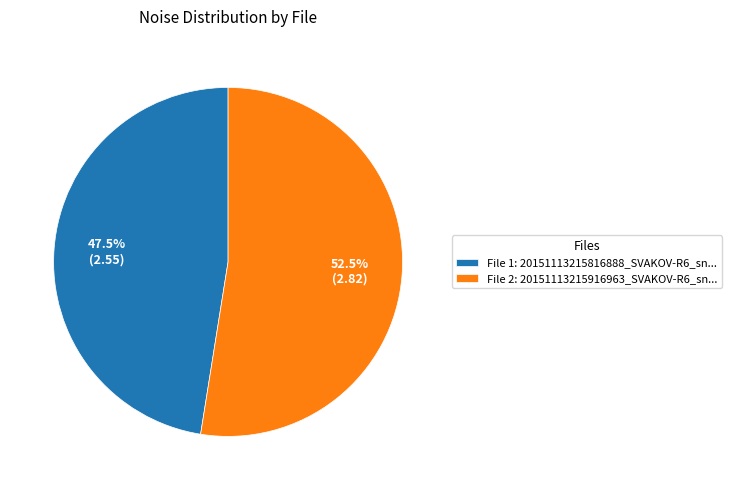

Which category has the smallest portion of the pie?

File 1: 20151113215816888_SVAKOV-R6_sn...